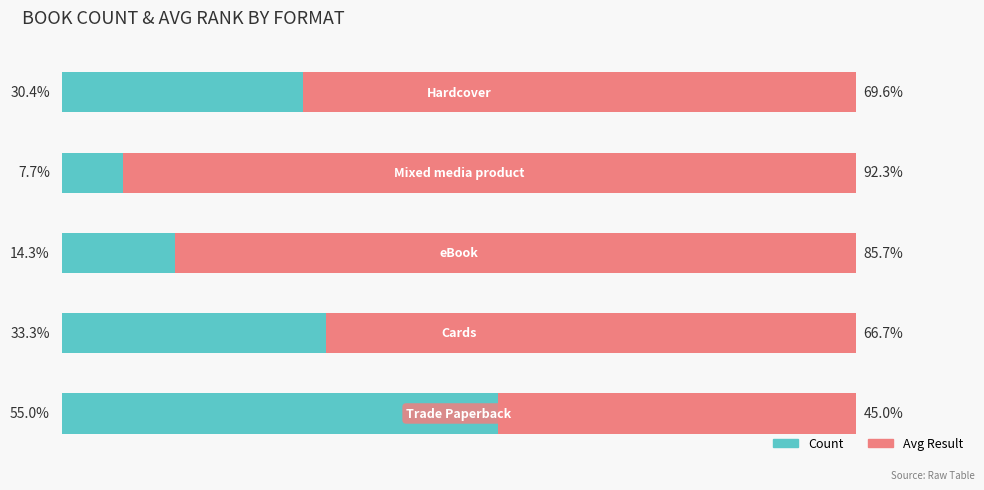

What are all the series names shown in the legend?

Count, Avg Result